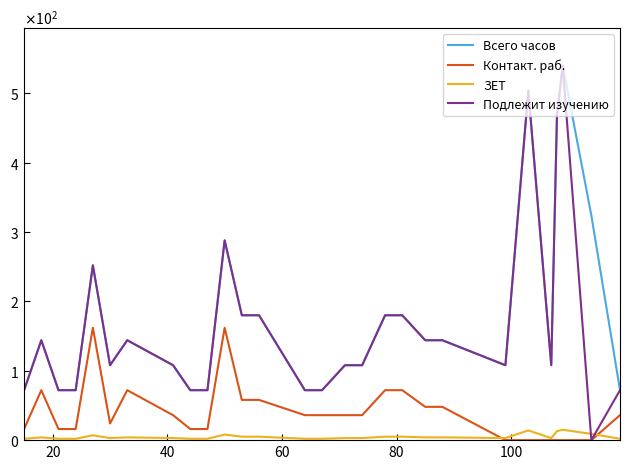

What is the difference between the maximum and minimum values in the Всего часов series?

468